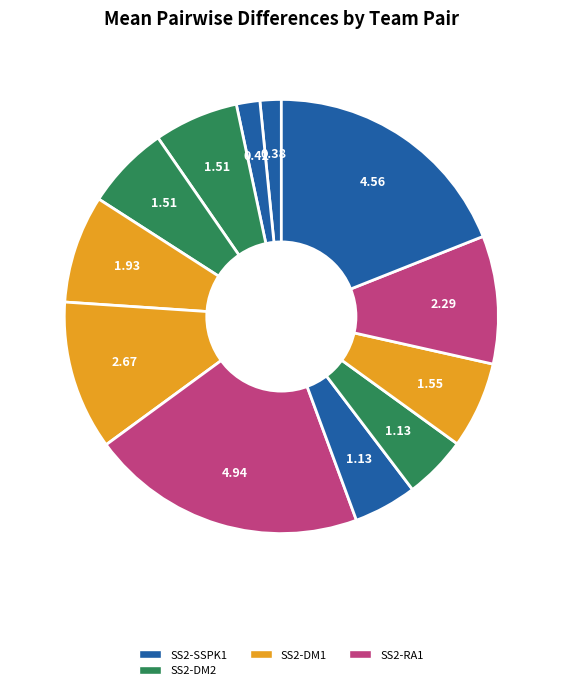

How many segments does this pie chart have?

12